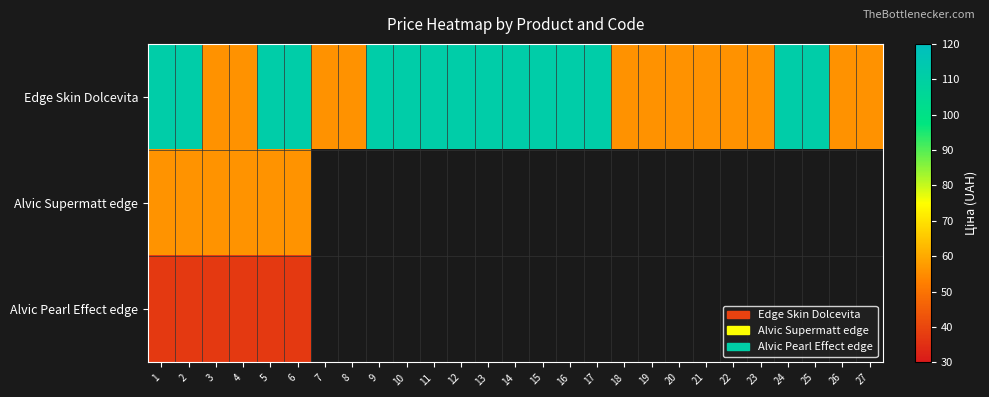

How many data points does each series have?

27